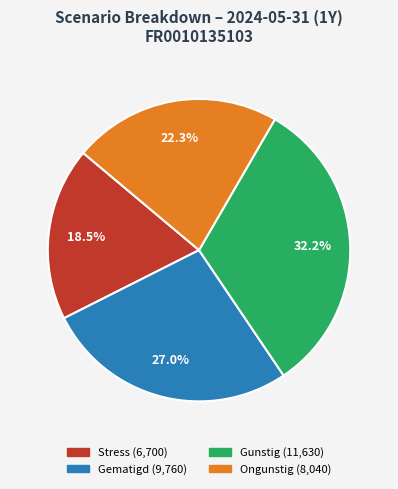

Is there any slice that represents more than half of the pie?

No